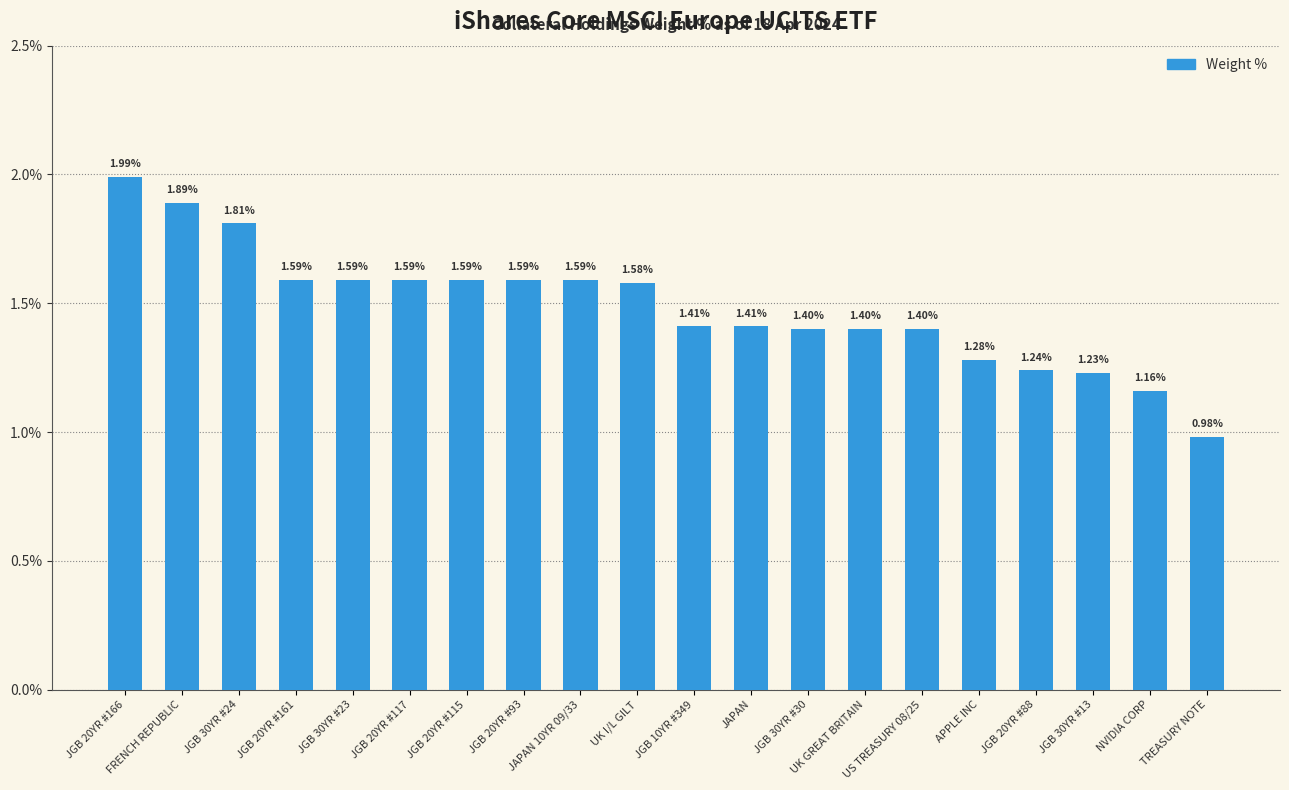

What is the sum of the values at JAPAN and JGB 20YR #161?

3.0